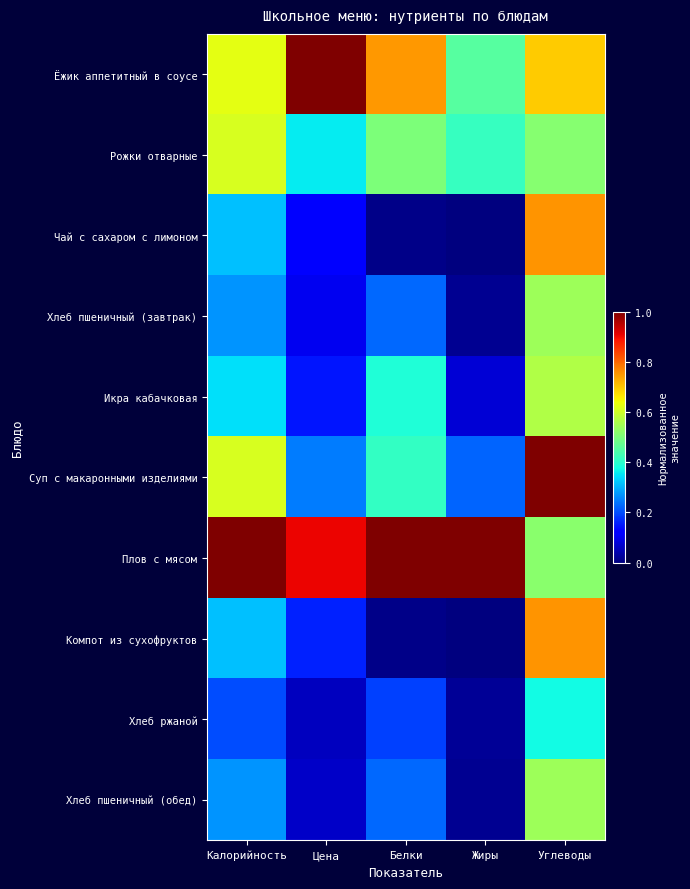

Which series has the widest spread of values?

Суп с макаронными изделиями